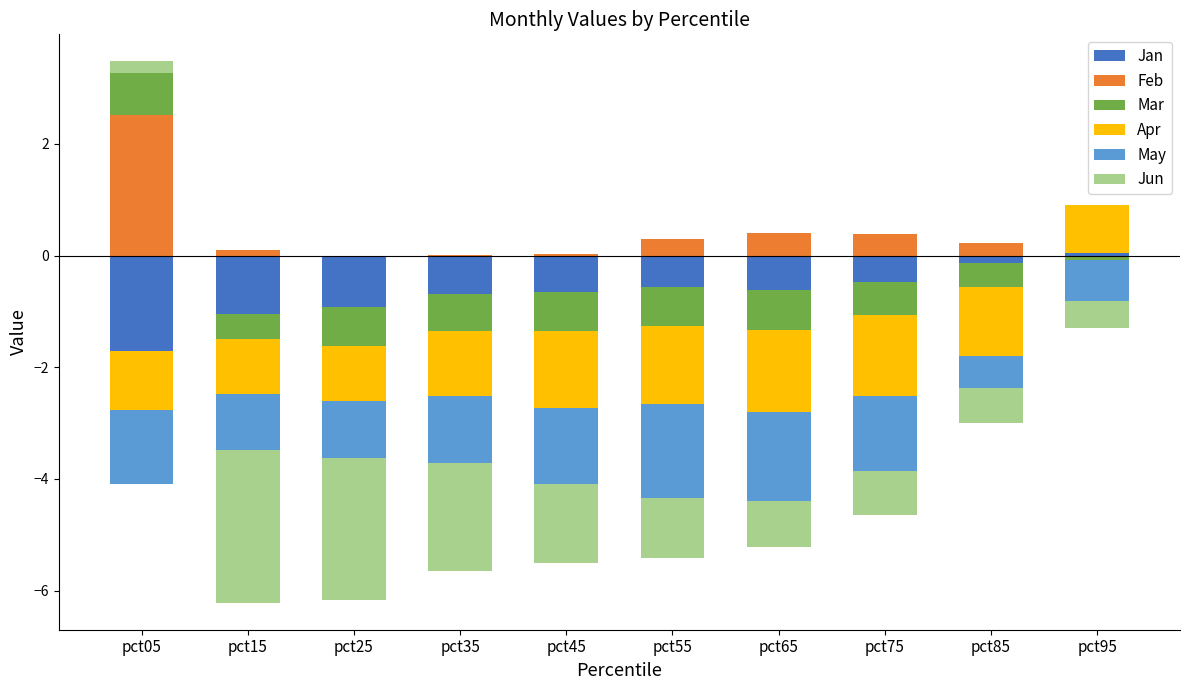

Rank the series by their maximum value, from highest to lowest.

Feb, Apr, Mar, Jun, Jan, May